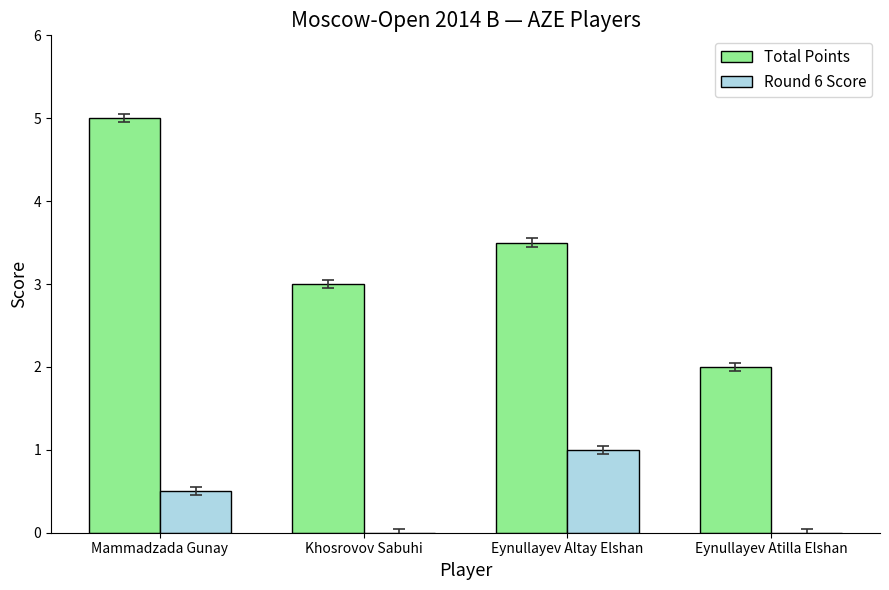

What is the sum of all Round 6 Score values?

1.5